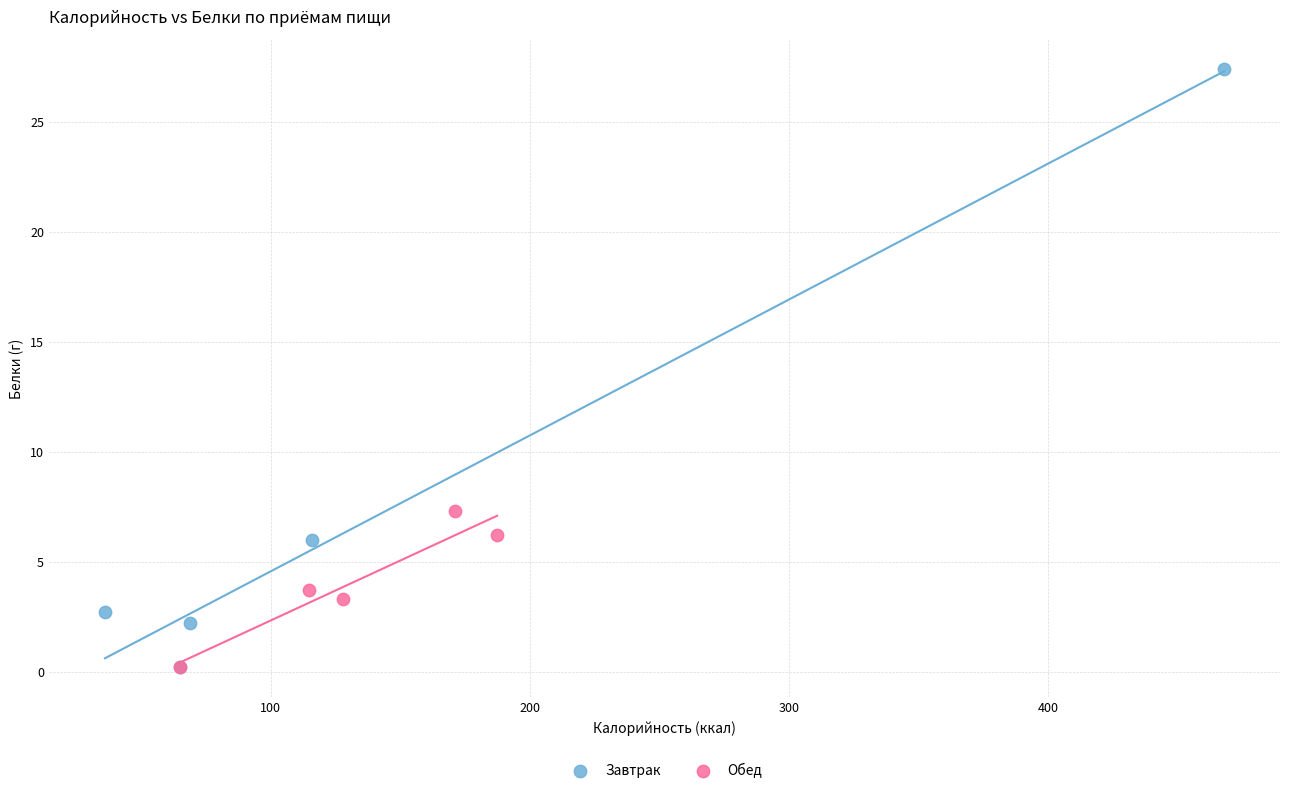

What are all the series names shown in the legend?

Завтрак, Обед